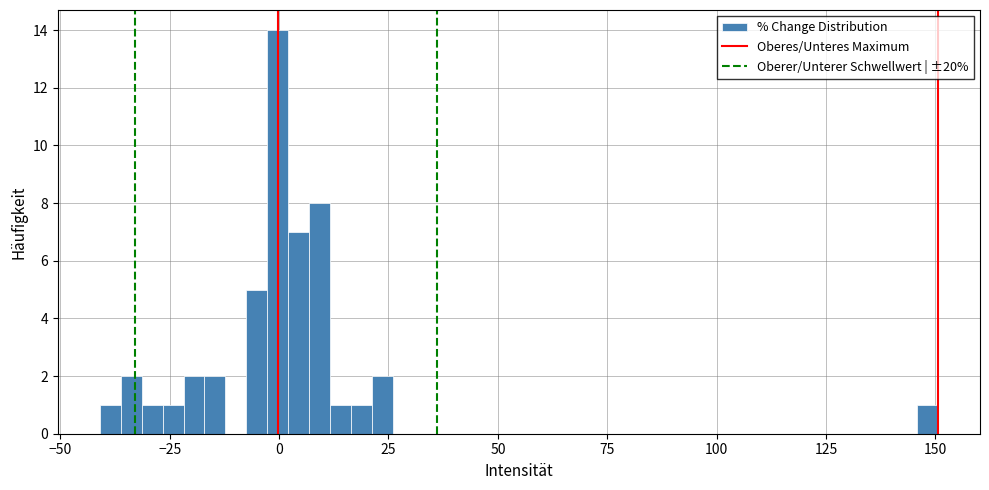

Read against the x-axis, roughly where is the centre of the tallest bar?

0